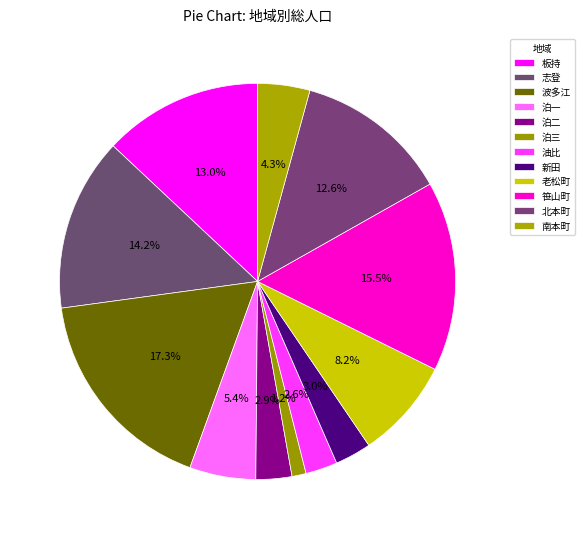

How many slices are in this pie chart?

12